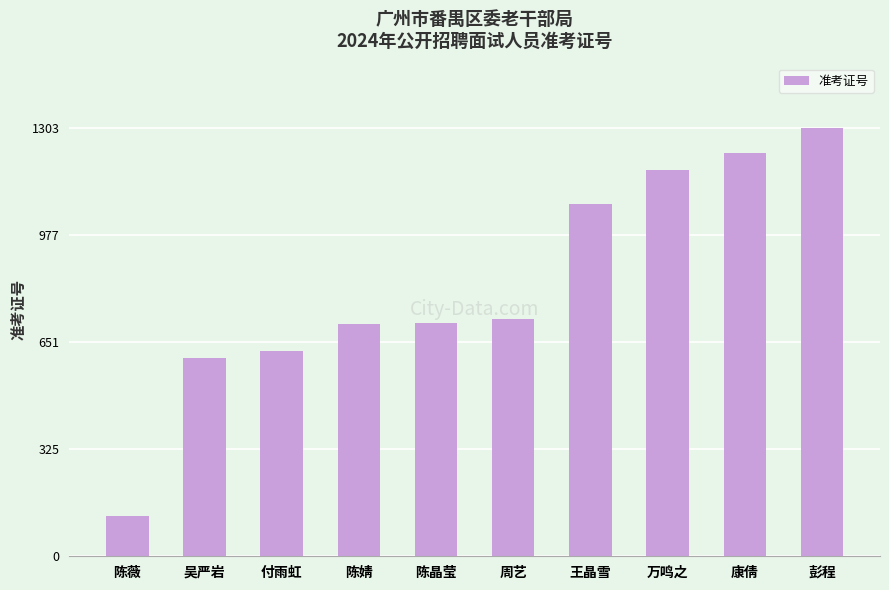

The chart shows a value of 166 at 付雨虹. True or false?

False